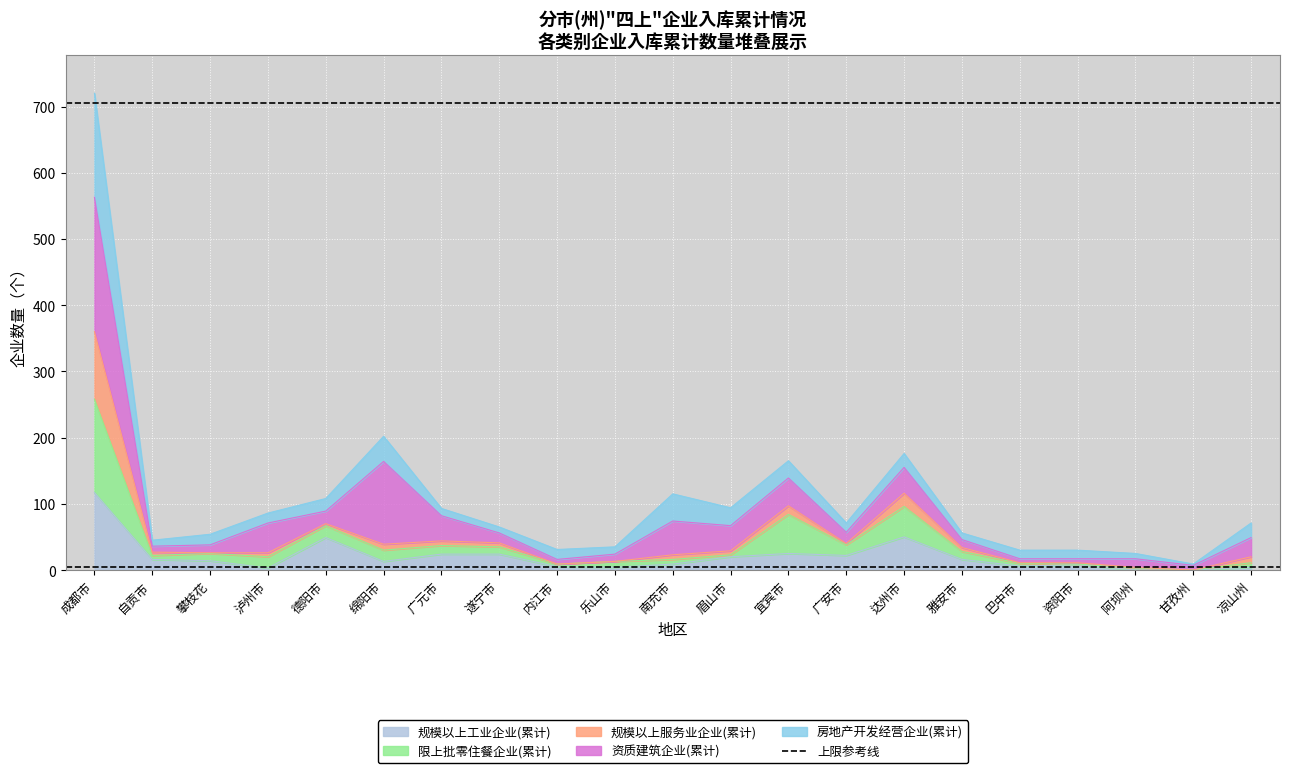

The 规模以上工业企业(累计) series shows -47 at 甘孜州. True or false?

False